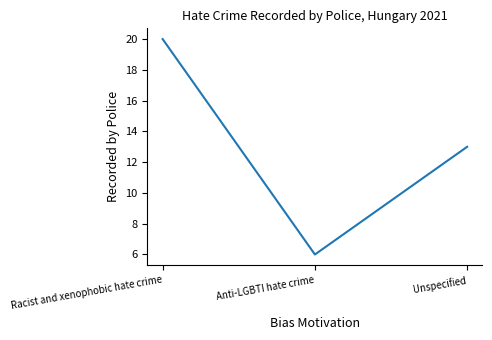

What is the difference between the values at Unspecified and Racist and xenophobic hate crime?

7